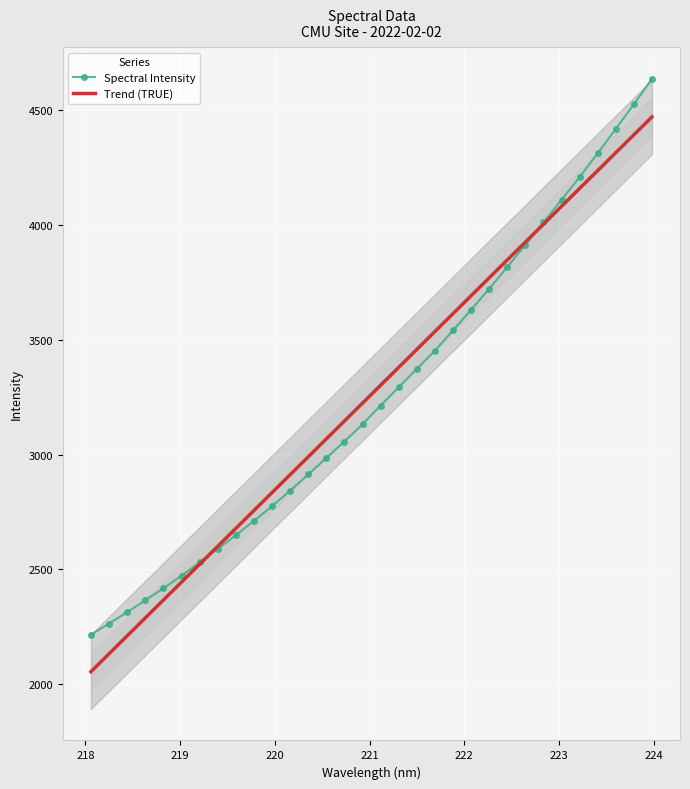

How many data points does each series have?

32